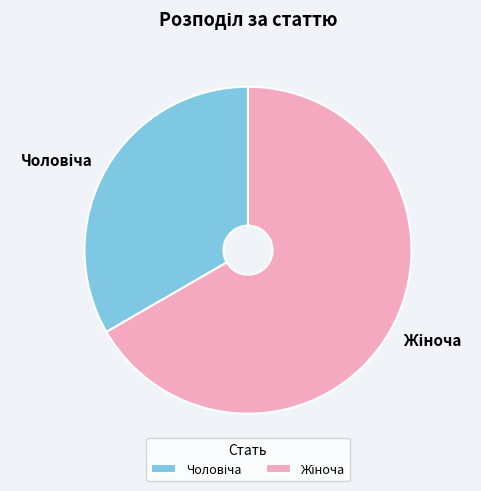

Does any single category account for the majority?

Yes